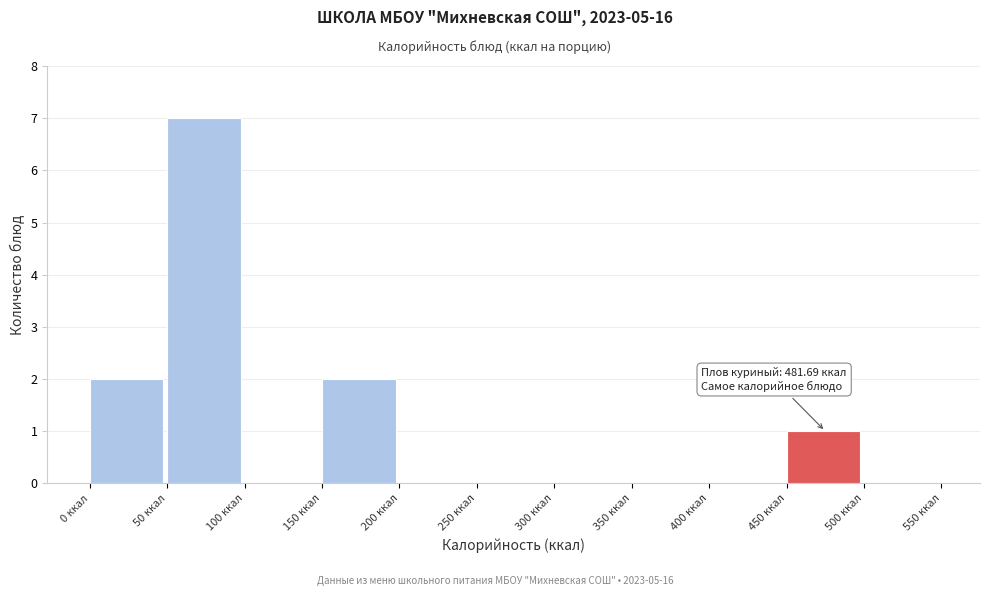

Over which range of the x-axis is the bar tallest?

50 to 100